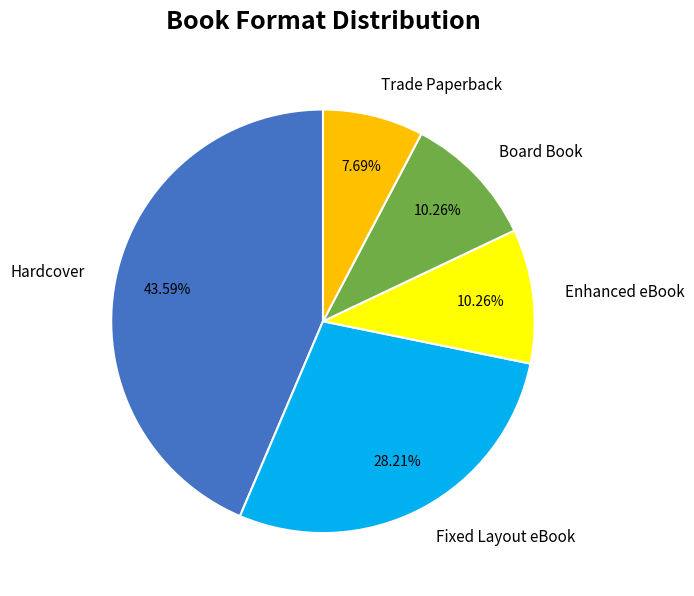

Which category has the biggest portion of the pie?

Hardcover